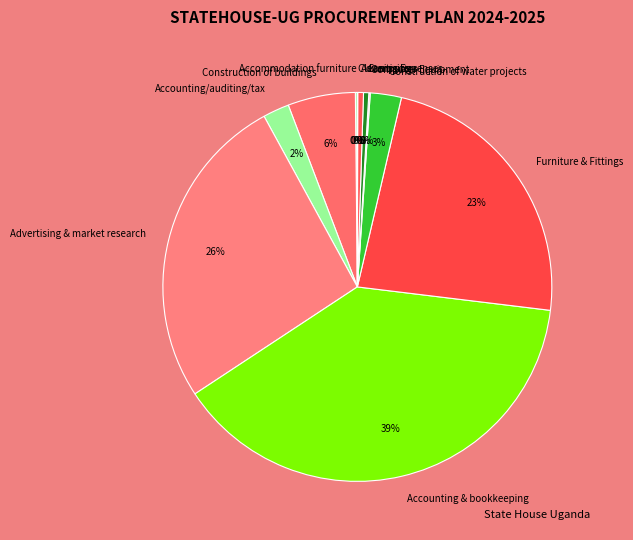

To the nearest percent, what percentage of the pie is Construction of water projects?

3%